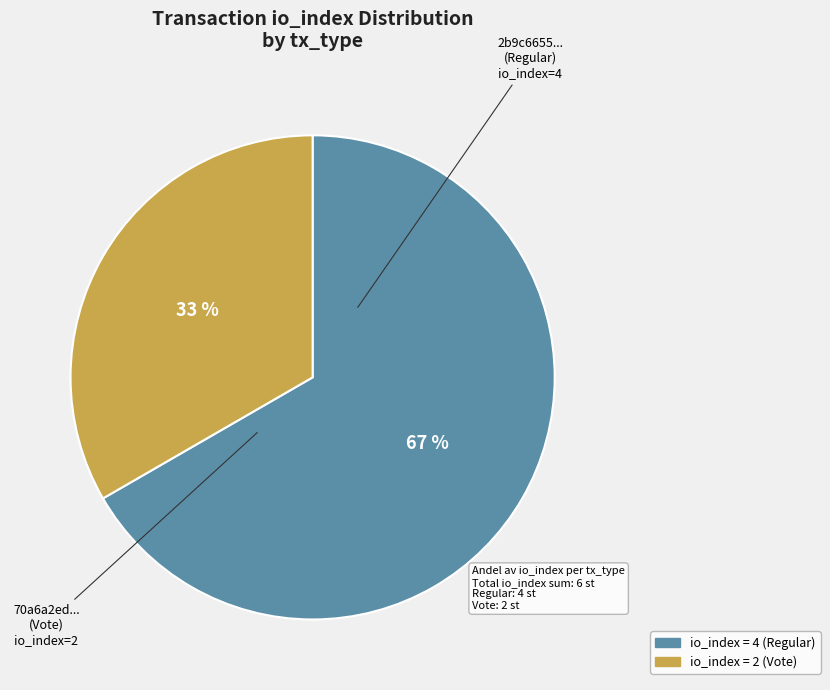

Which slice represents more than half of the pie?

io_index = 4 (Regular)